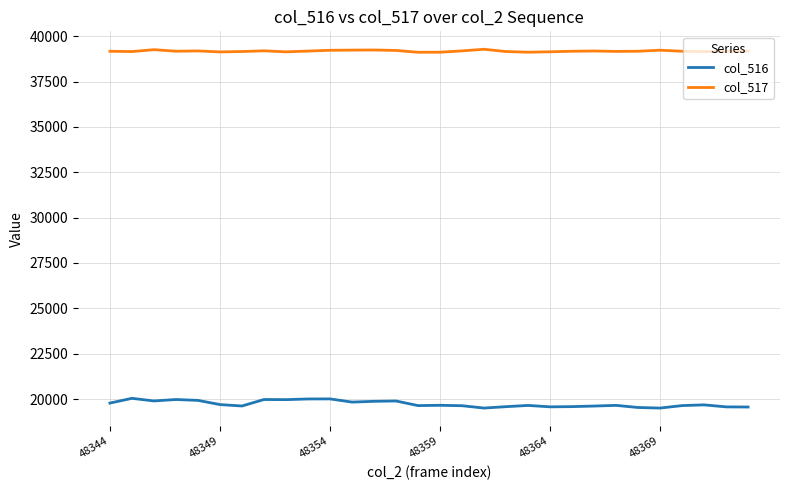

In col_517, how many points are lower than both neighbors (excluding endpoints)?

8